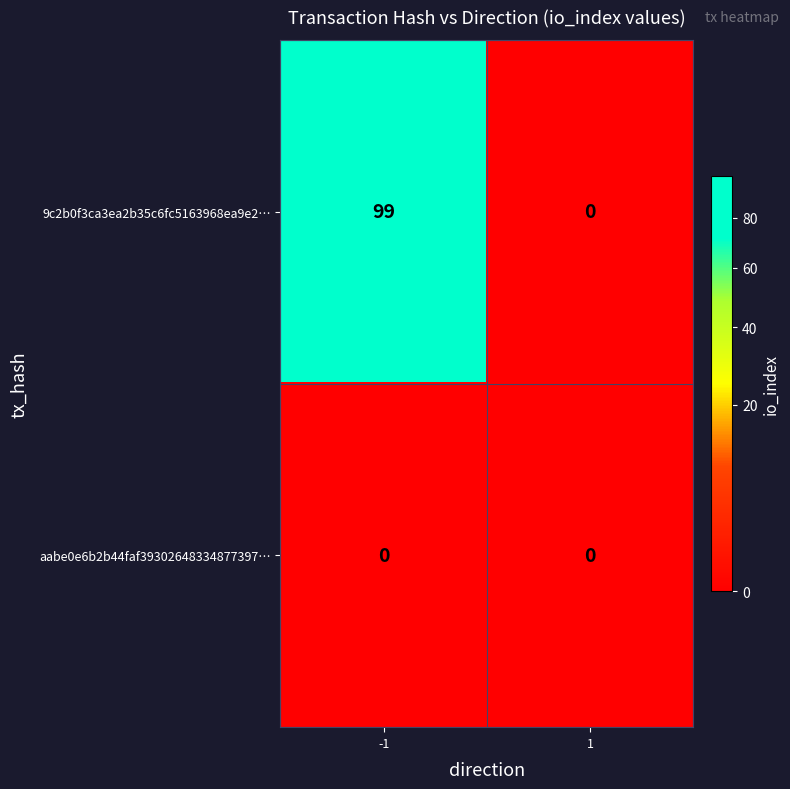

Is it true that 9c2b0f3ca3ea2b35c6fc5163968ea9e2… equals 99 at -1?

True